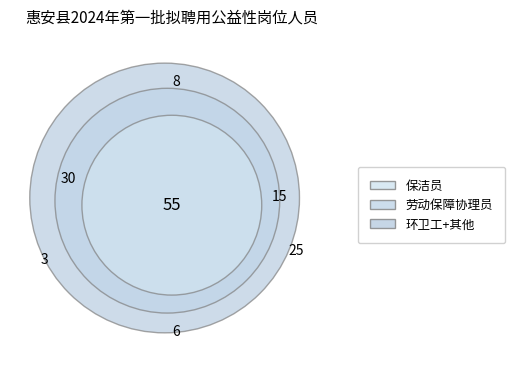

To the nearest percent, what is the average slice percentage?

17%